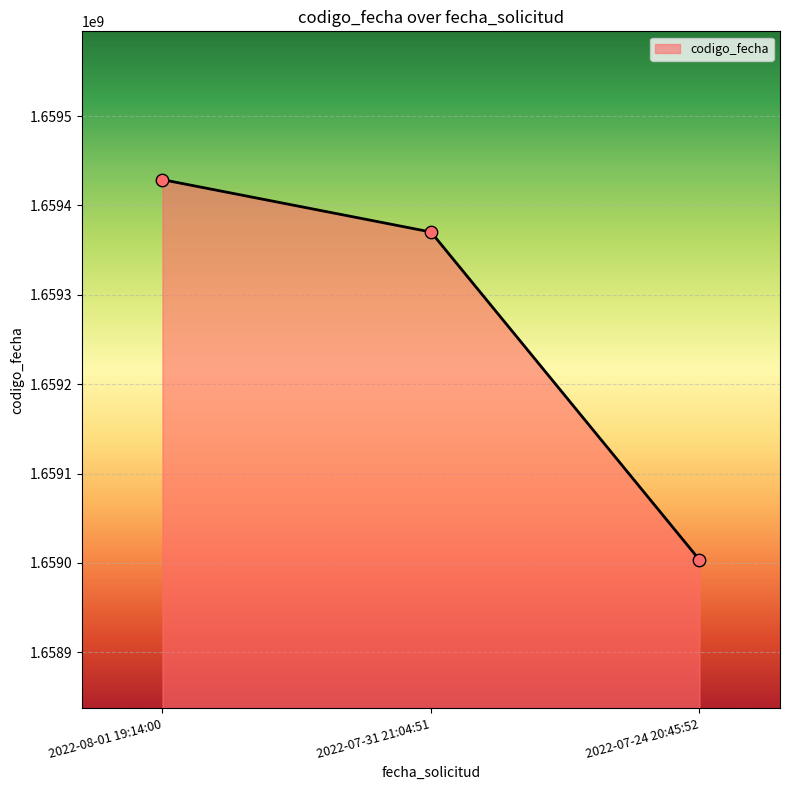

What is the change in value from 2022-07-31 21:04:51 to 2022-07-24 20:45:52?

-366792